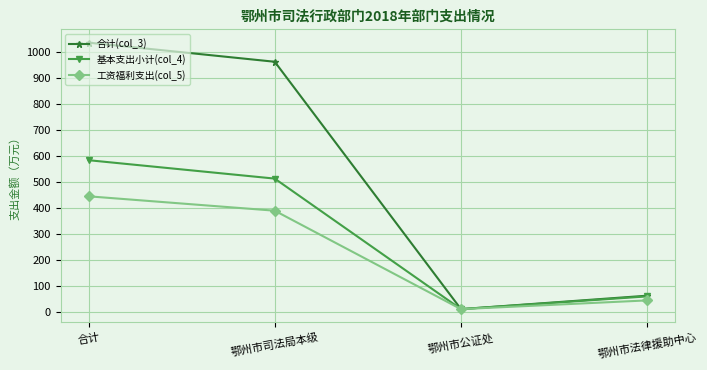

Rank the categories by 合计(col_3) value from lowest to highest.

鄂州市公证处, 鄂州市法律援助中心, 鄂州市司法局本级, 合计